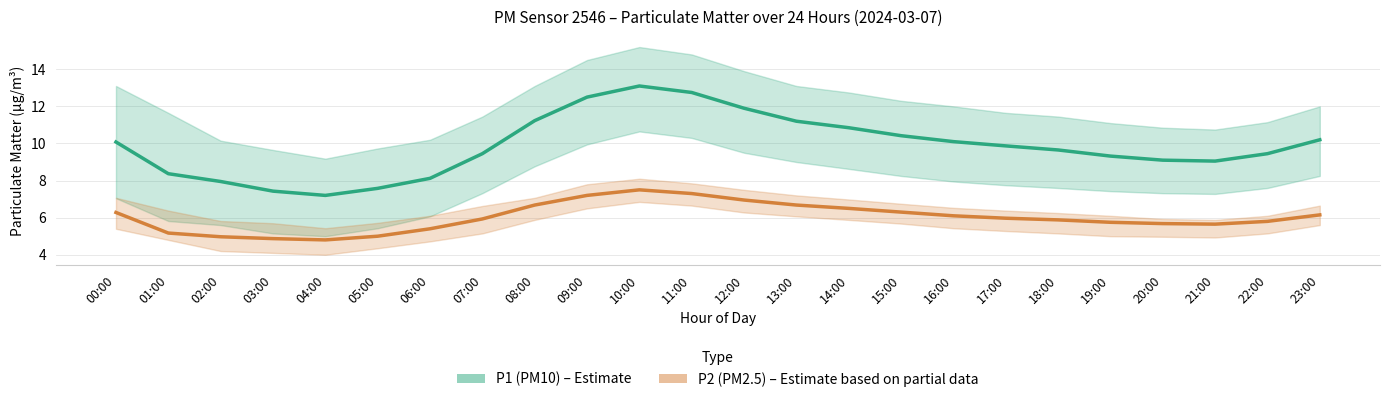

Count the number of categories in the chart.

24